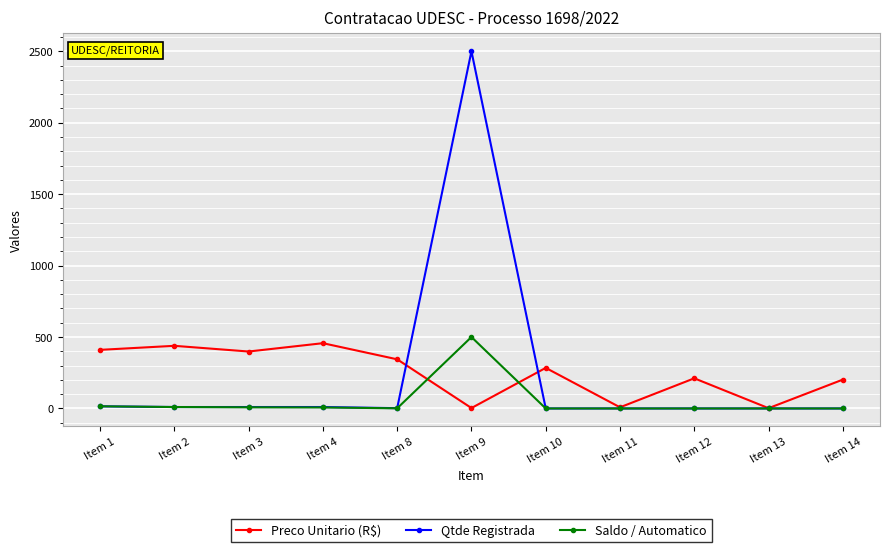

At which category is the sum across all series the highest?

Item 9